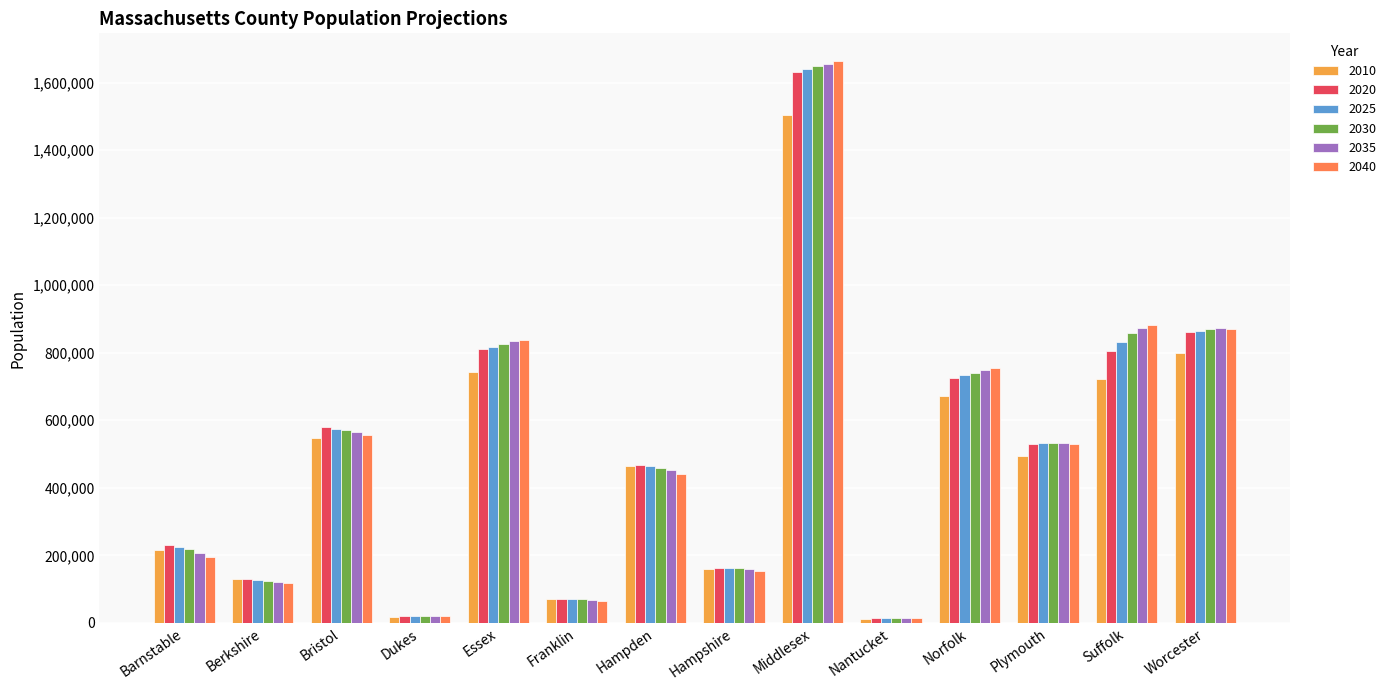

Which label corresponds to the largest value in the chart?

Middlesex